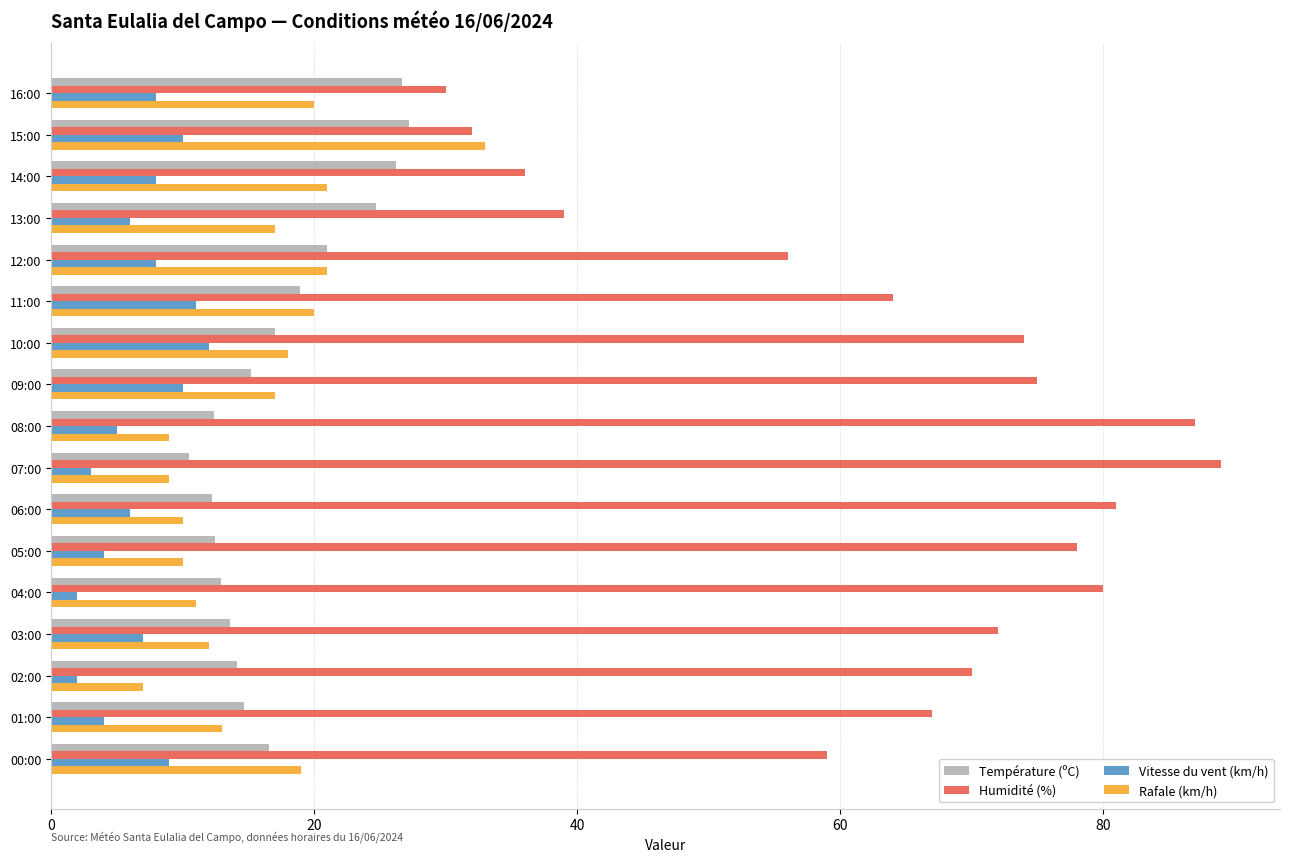

At how many categories does at least one series exceed 14?

17